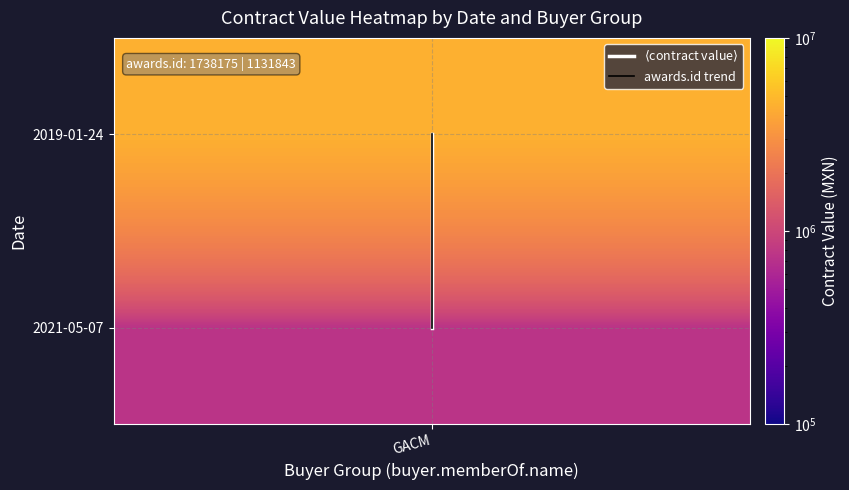

How many data points does each series have?

2